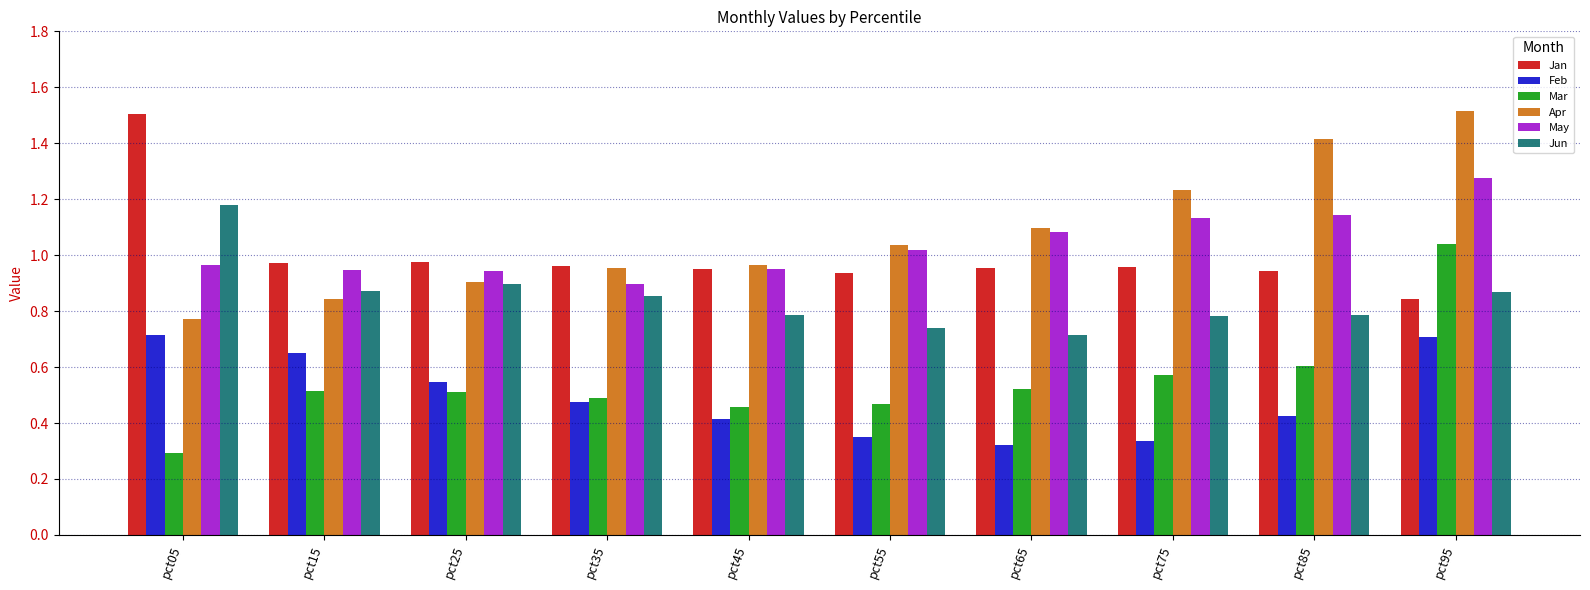

What is the difference between the Feb values at pct35 and pct75?

0.1